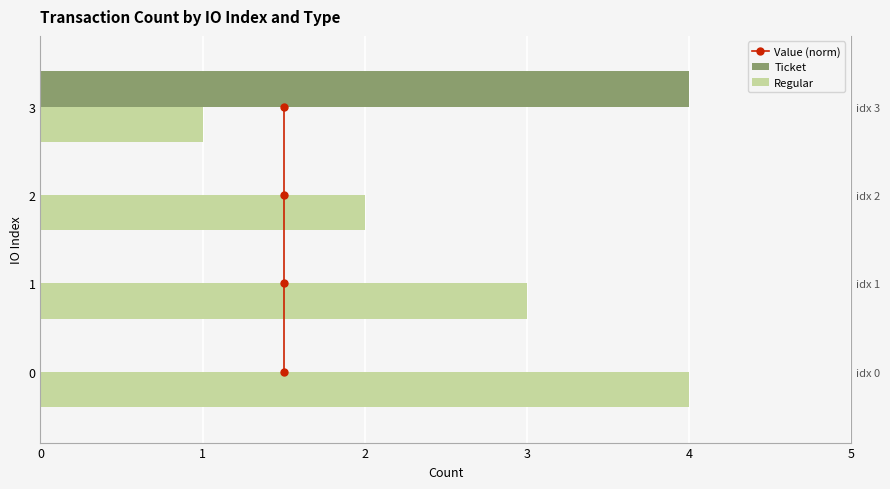

At how many categories does at least one series exceed 0?

4